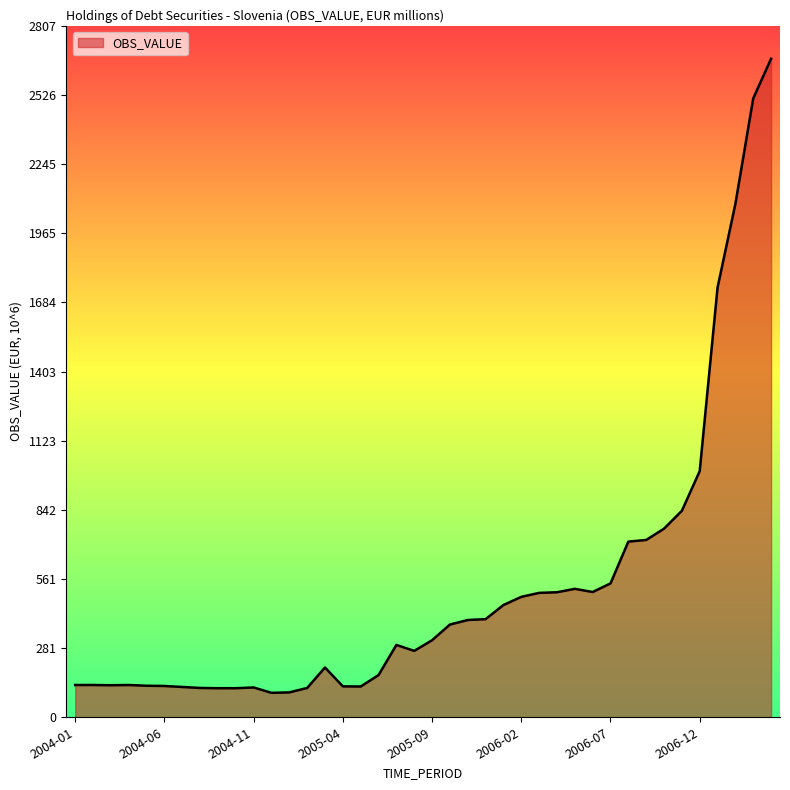

What is the smallest value displayed?

99.2